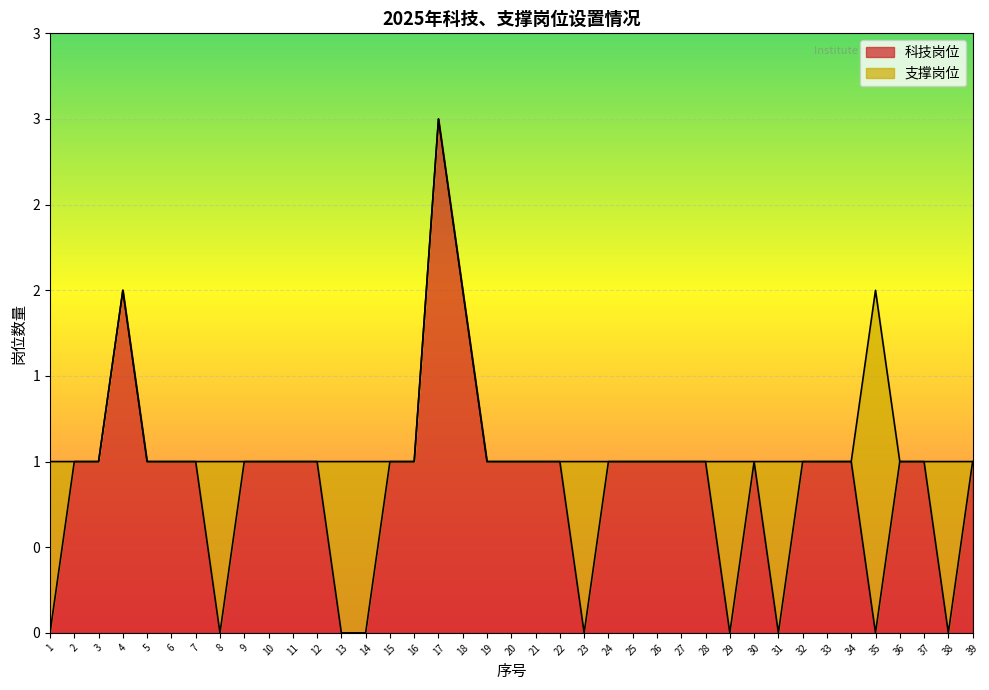

Where is the first local minimum?

8